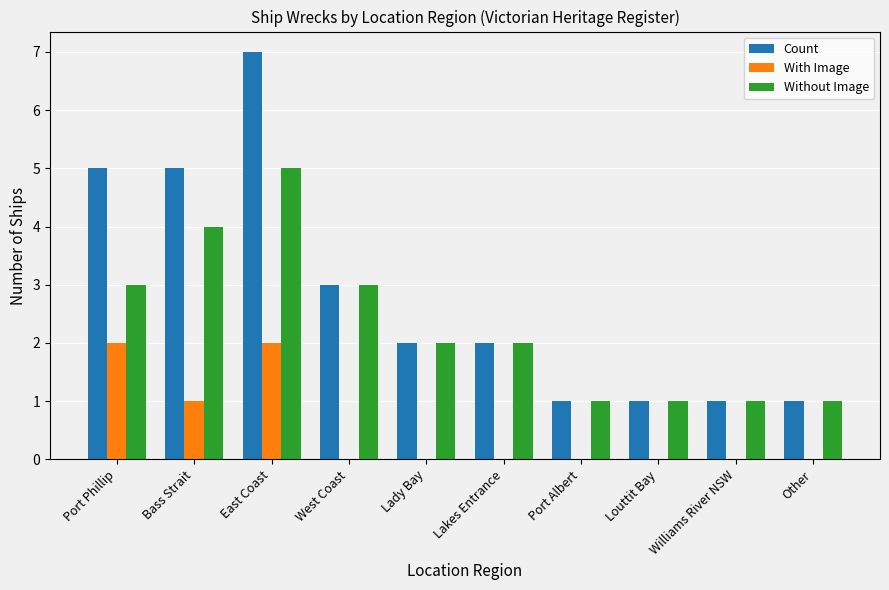

What is the spread (max minus min) of values at West Coast?

3